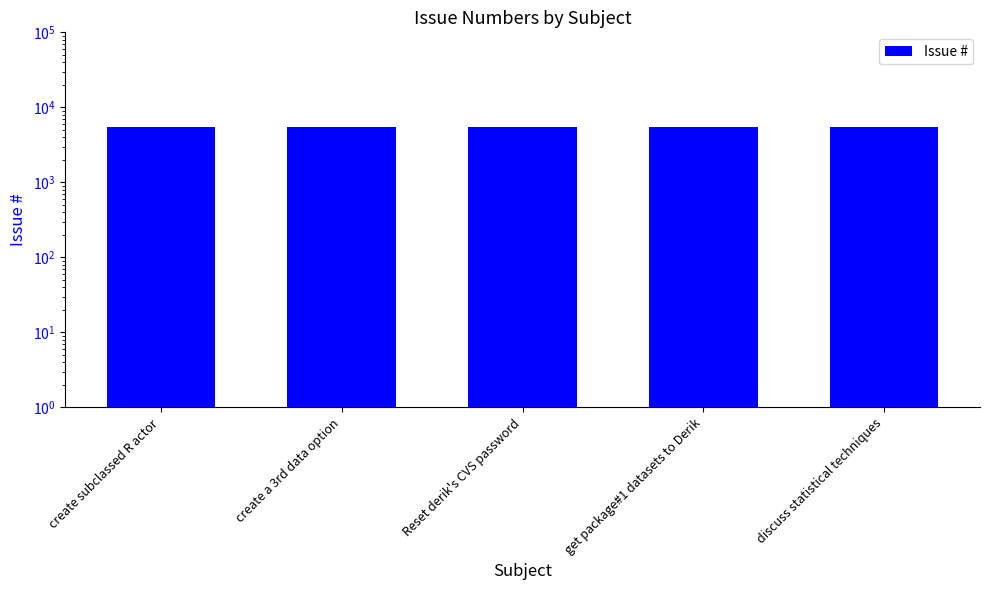

What is the label of the 2nd bar from the left?

create a 3rd data option